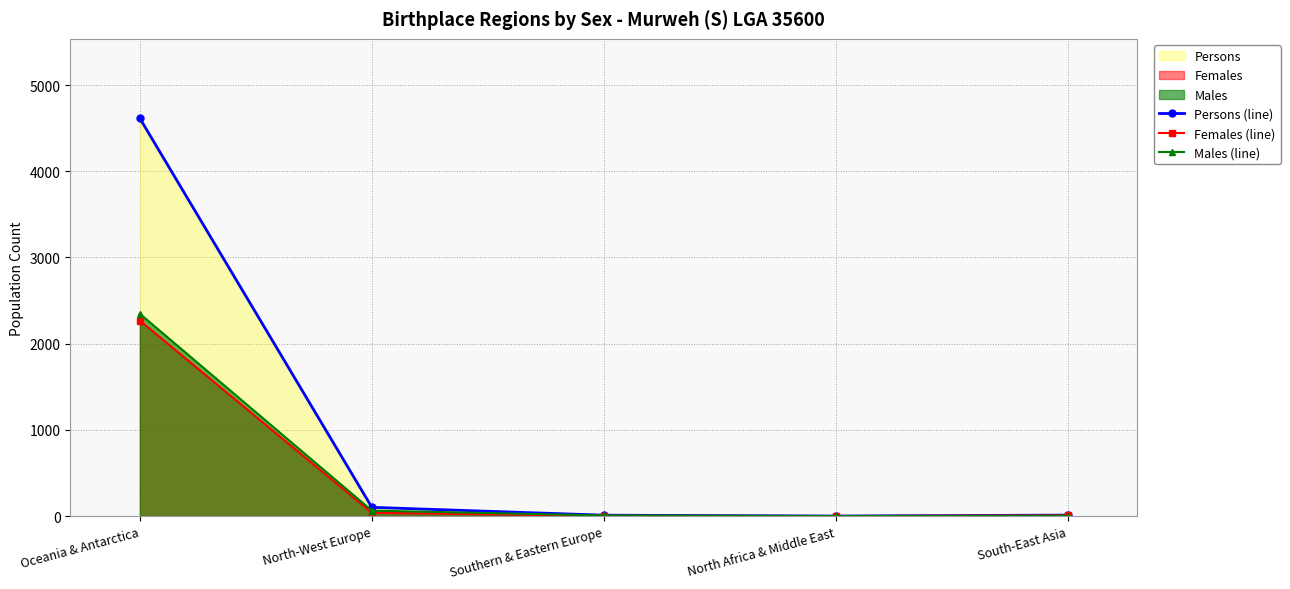

What is the total value across all series at Southern & Eastern Europe?

20